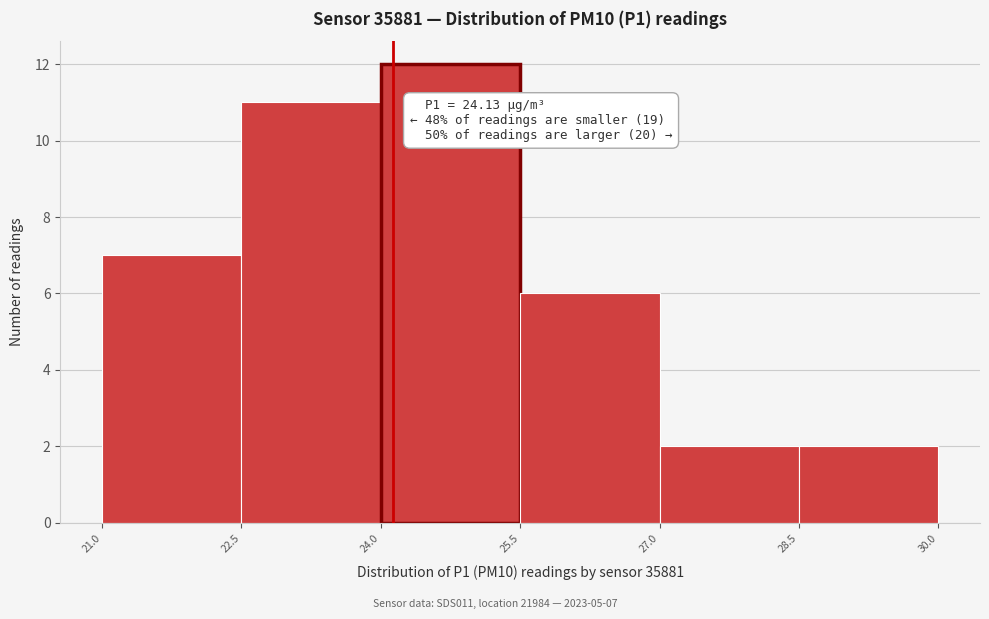

Over which range of the x-axis is the bar tallest?

24.0 to 25.5